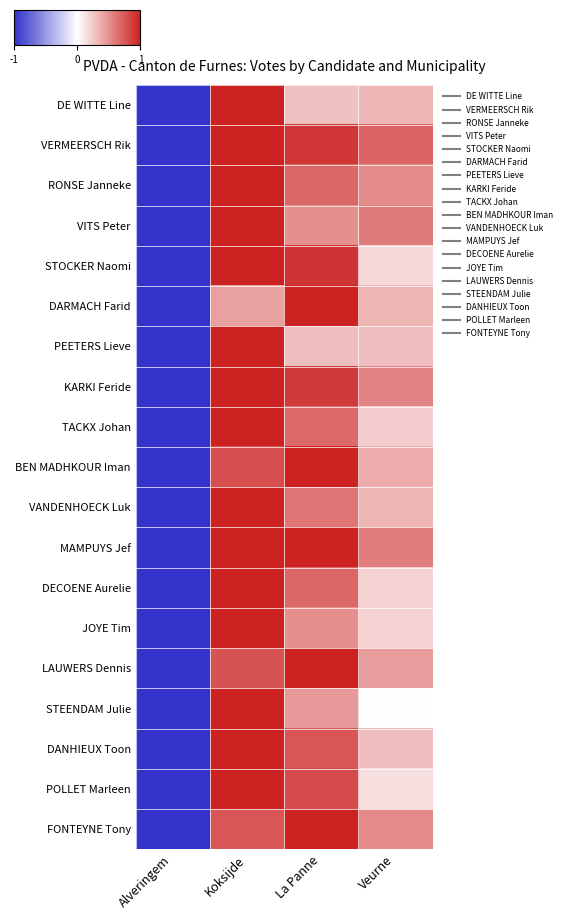

How many data points does each series have?

4